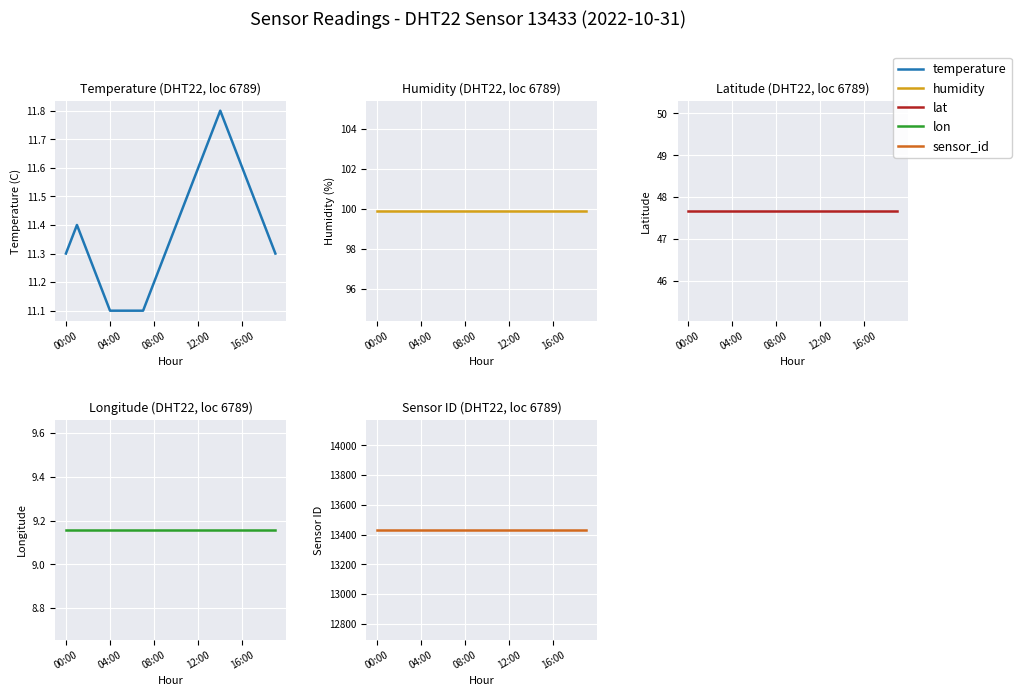

Which series has the largest total across all categories?

sensor_id